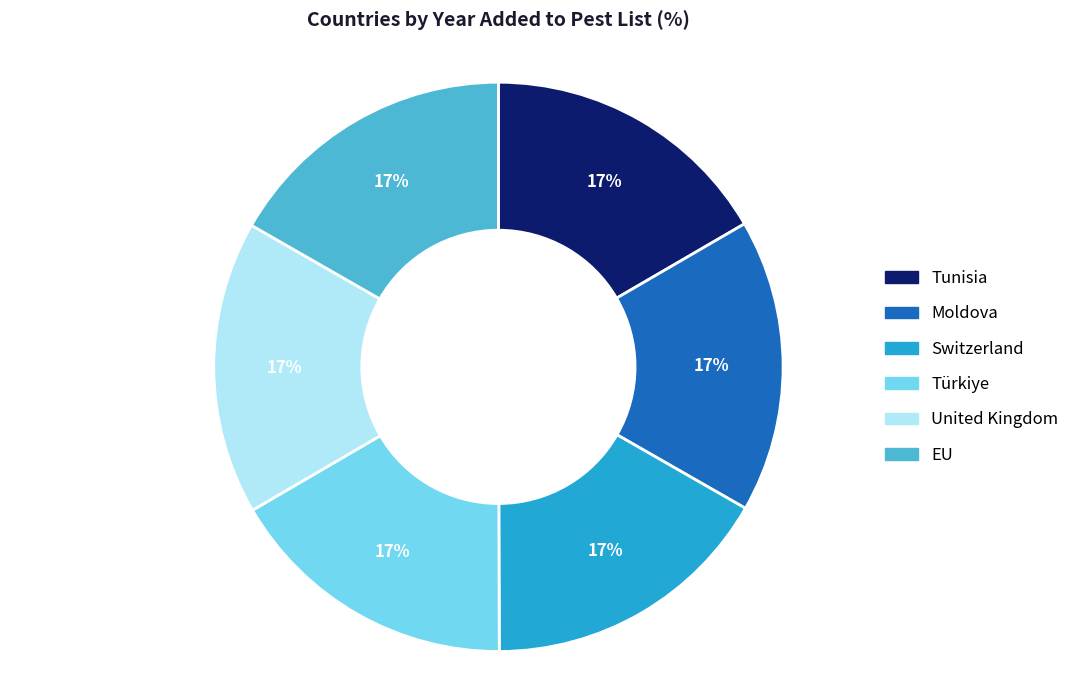

How many segments does this pie chart have?

6